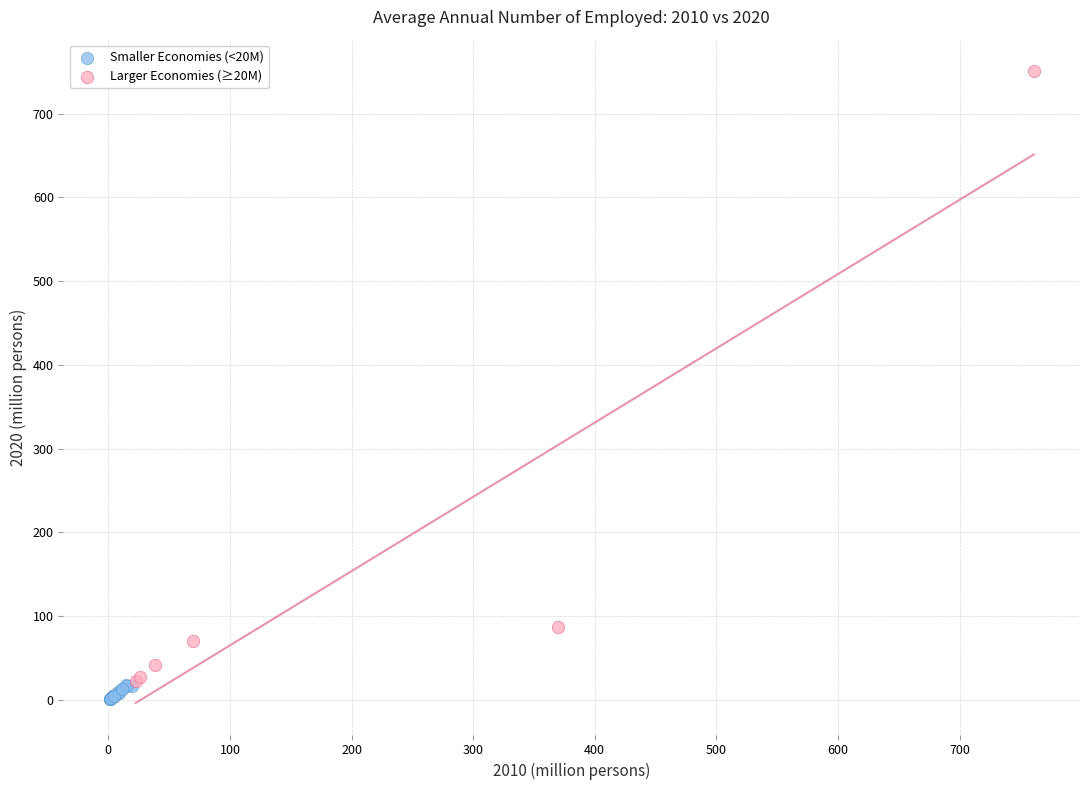

Which series reaches the maximum Y coordinate?

Larger Economies (≥20M)